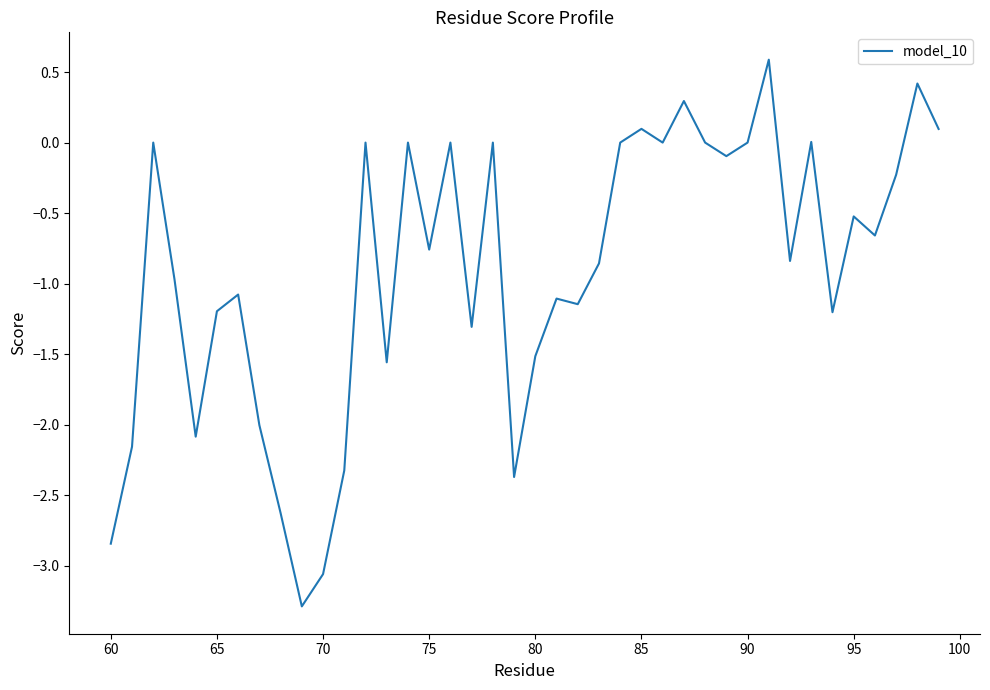

What is the maximum value shown in the chart?

0.6